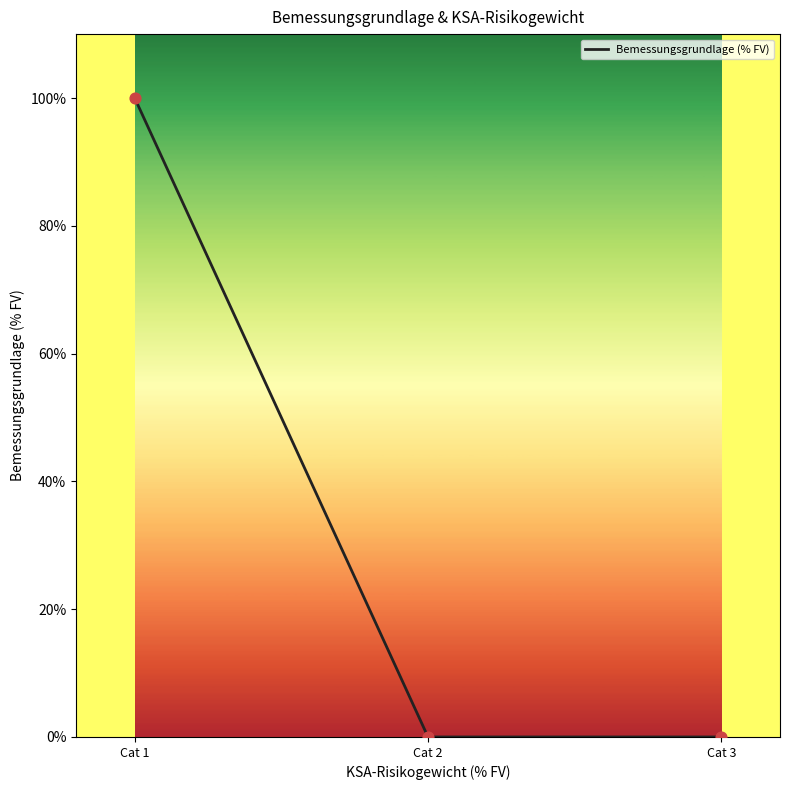

Between Cat 1 and Cat 2, which is larger?

Cat 1